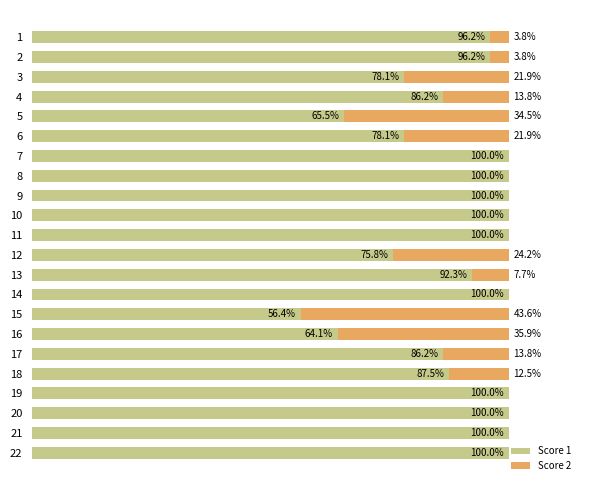

Which series has the largest range (max minus min)?

Score 1